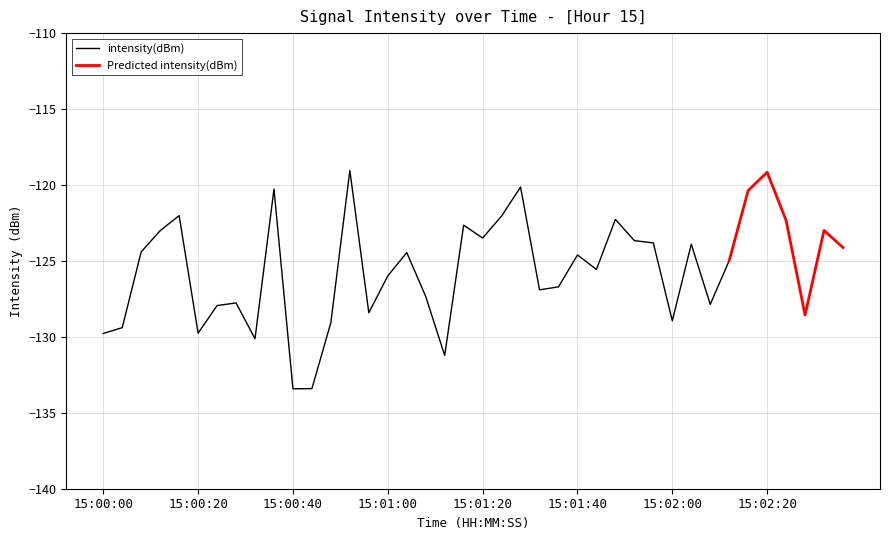

The value at 19 is -122.6. True or false?

True